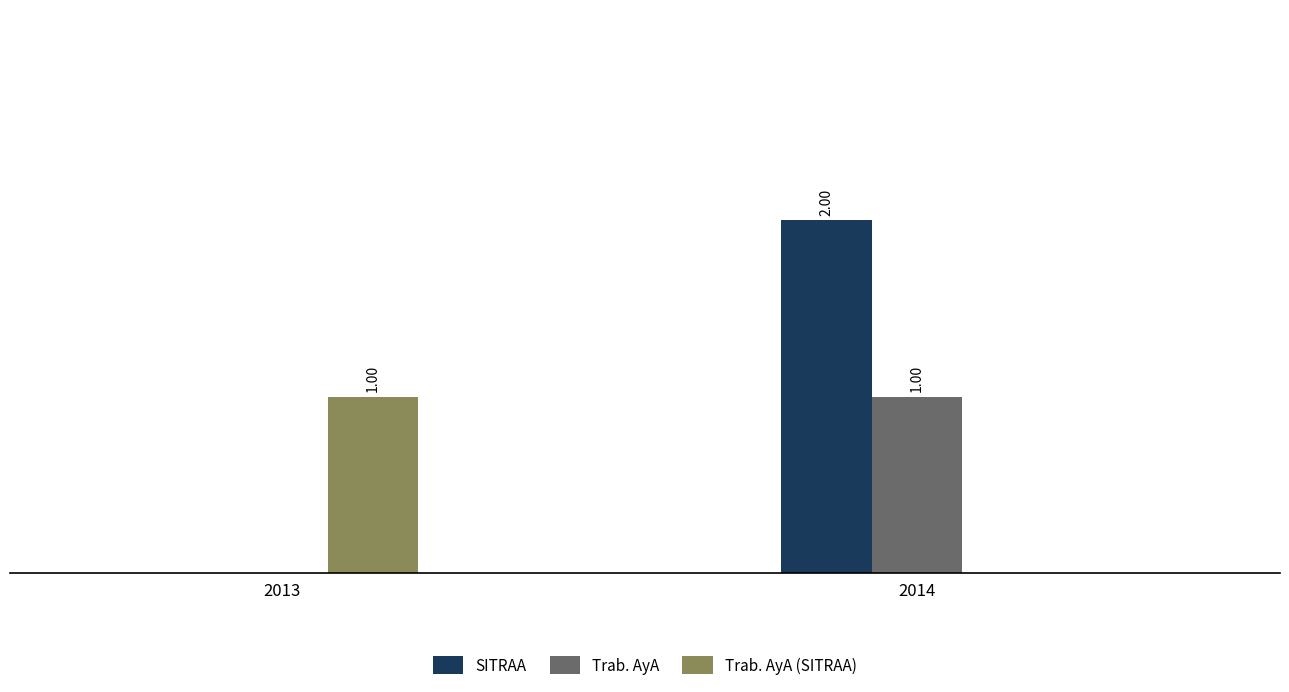

Which series changed the most between 2013 and 2014?

SITRAA